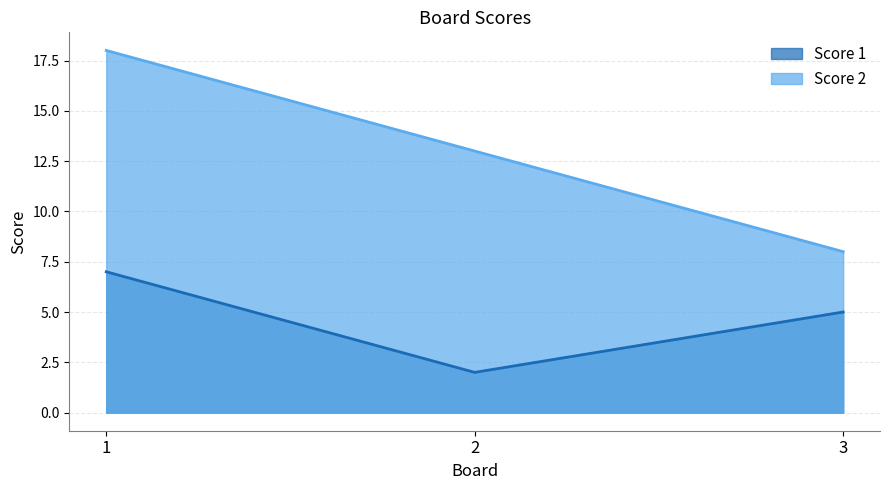

At which label is Score 2 closest to 13?

2